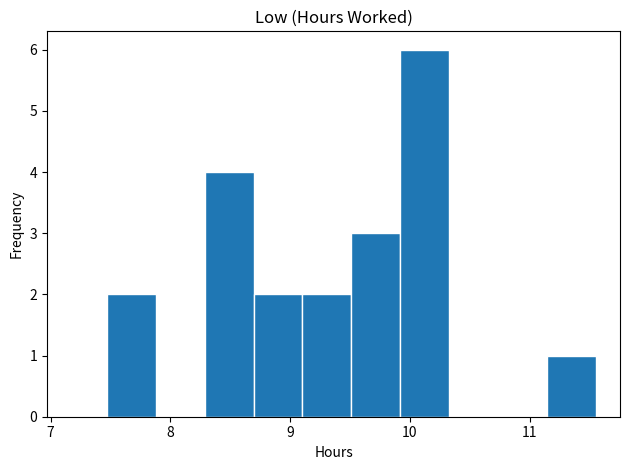

Reading left to right, list every bar in this chart as the range it spans on the x-axis followed by its height. Neither the bar edges nor the heights are printed on the chart, so give them approximately, as read against the axes.

7.5 to 7.9: 2
7.9 to 8.3: 0
8.3 to 8.7: 4
8.7 to 9.1: 2
9.1 to 9.5: 2
9.5 to 9.9: 3
9.9 to 10.3: 6
10.3 to 10.7: 0
10.7 to 11.1: 0
11.1 to 11.6: 1